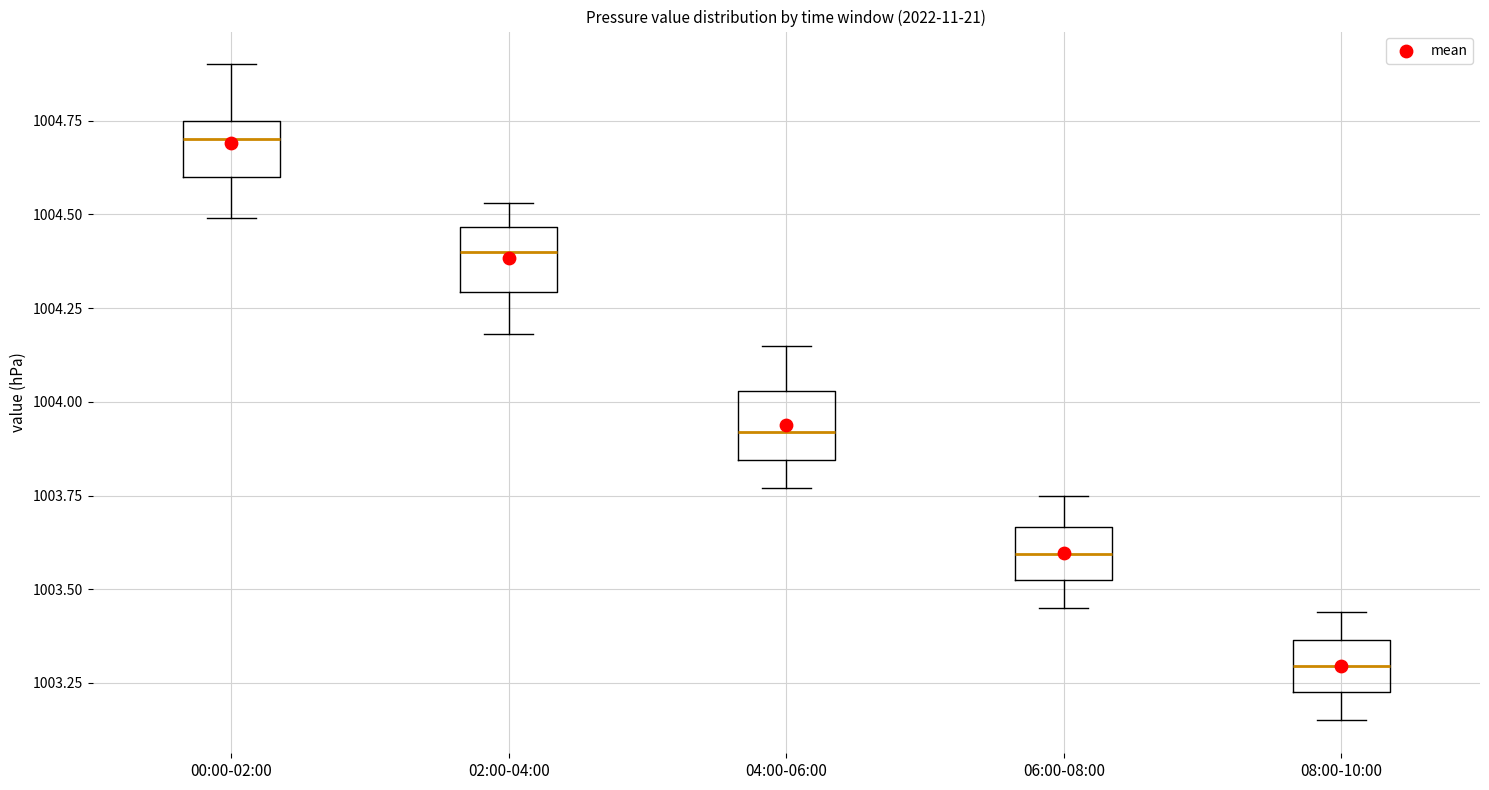

Where does the lower whisker of the box for 00:00-02:00 end on the y-axis? The values are not printed on the chart, so give them approximately, as read against the axis.

1004.50